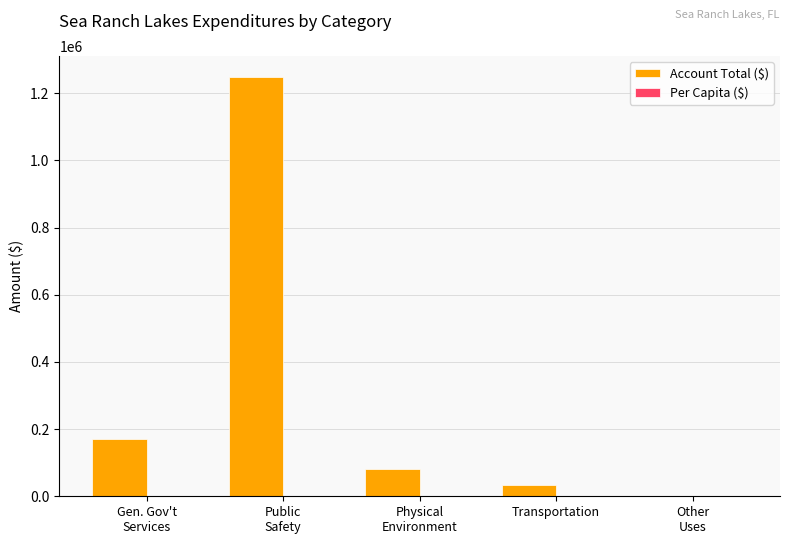

Which series has the largest total across all categories?

Account Total ($)